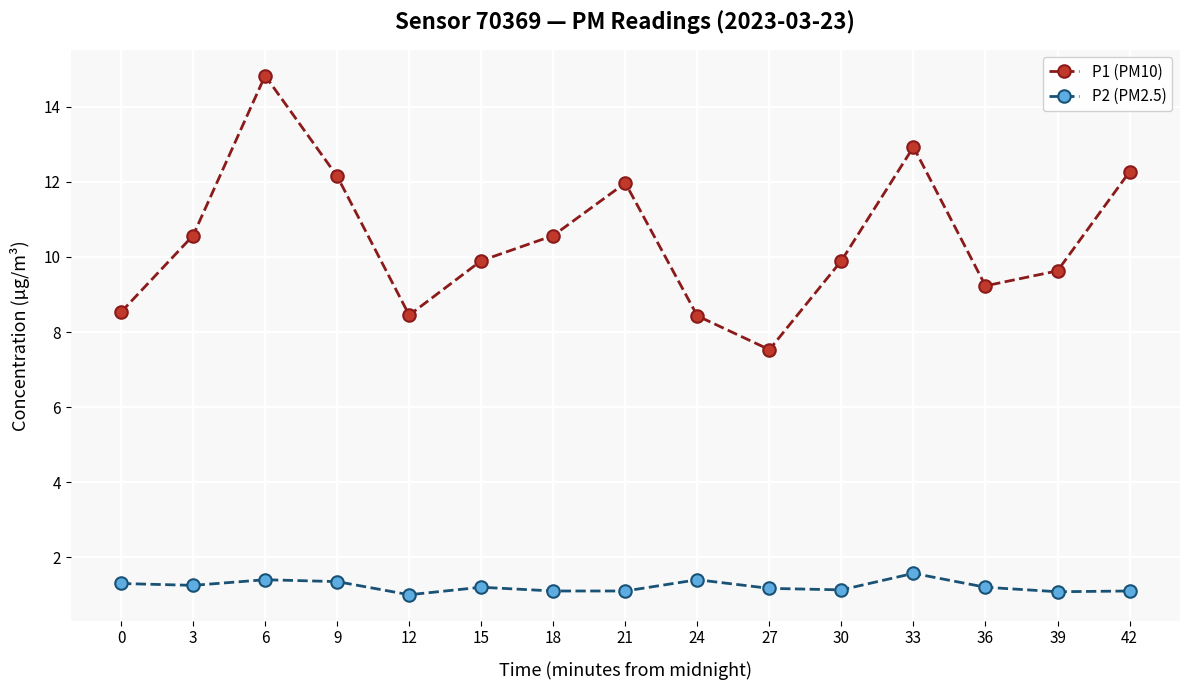

What is the value of the P2 (PM2.5) point at the 10th from the left?

1.2